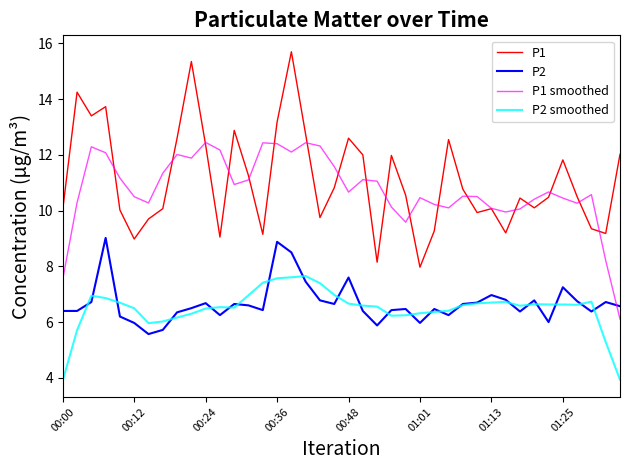

Which series has the widest spread of values?

P1